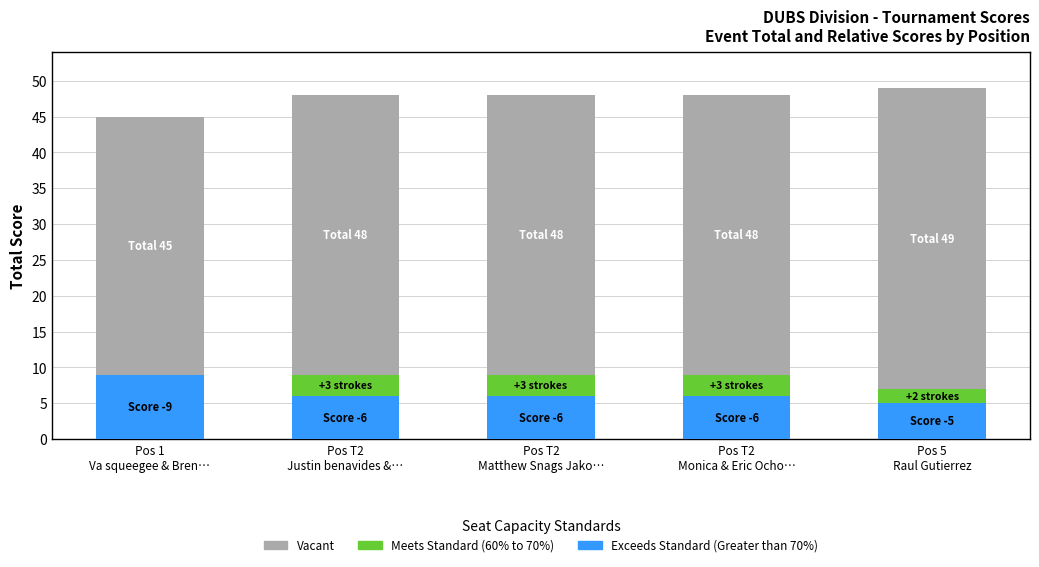

What is the highest value of the Exceeds Standard (Greater than 70%) series?

9